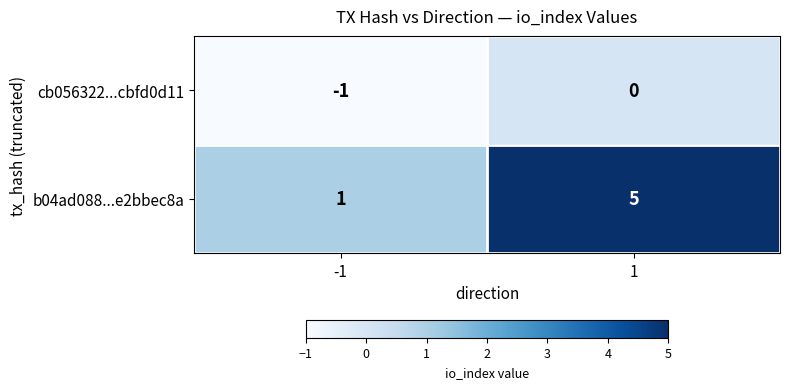

At -1, list the series in order from smallest to largest.

cb056322...cbfd0d11, b04ad088...e2bbec8a